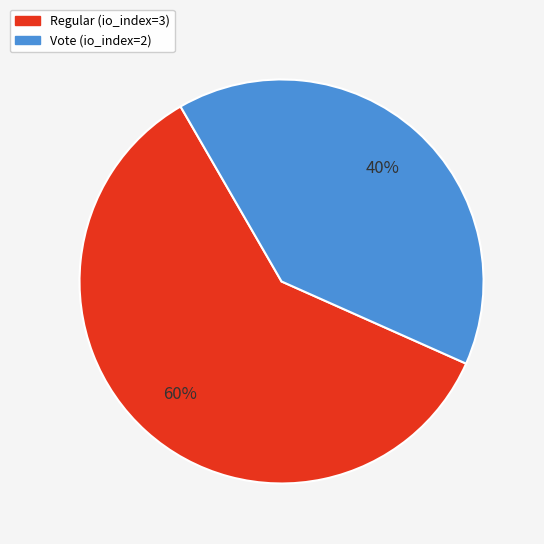

How many segments does this pie chart have?

2